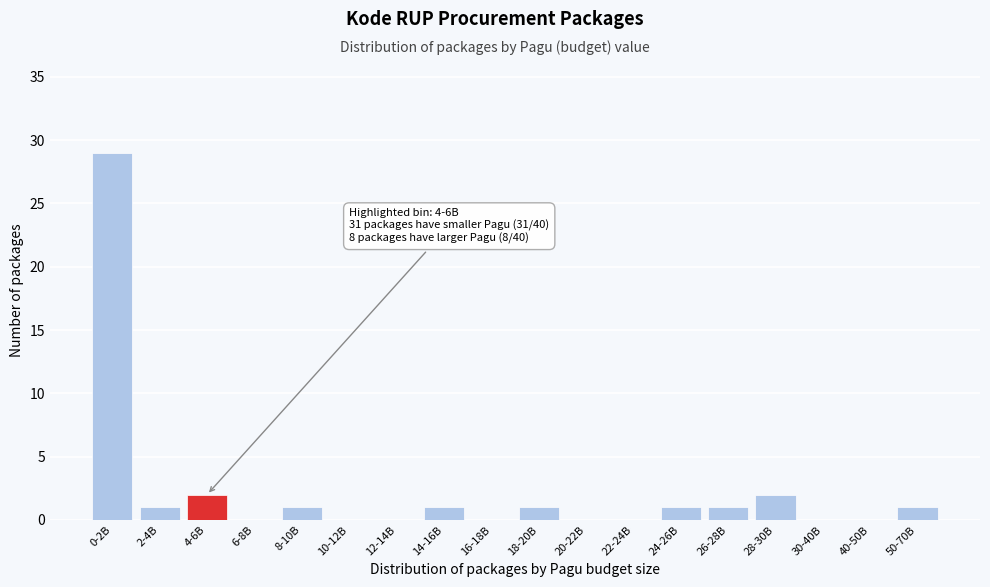

Reading left to right, what are all the values shown in this chart?

0-2B=29	2-4B=1	4-6B=2	6-8B=0	8-10B=1	10-12B=0	12-14B=0	14-16B=1	16-18B=0	18-20B=1	20-22B=0	22-24B=0	24-26B=1	26-28B=1	28-30B=2	30-40B=0	40-50B=0	50-70B=1